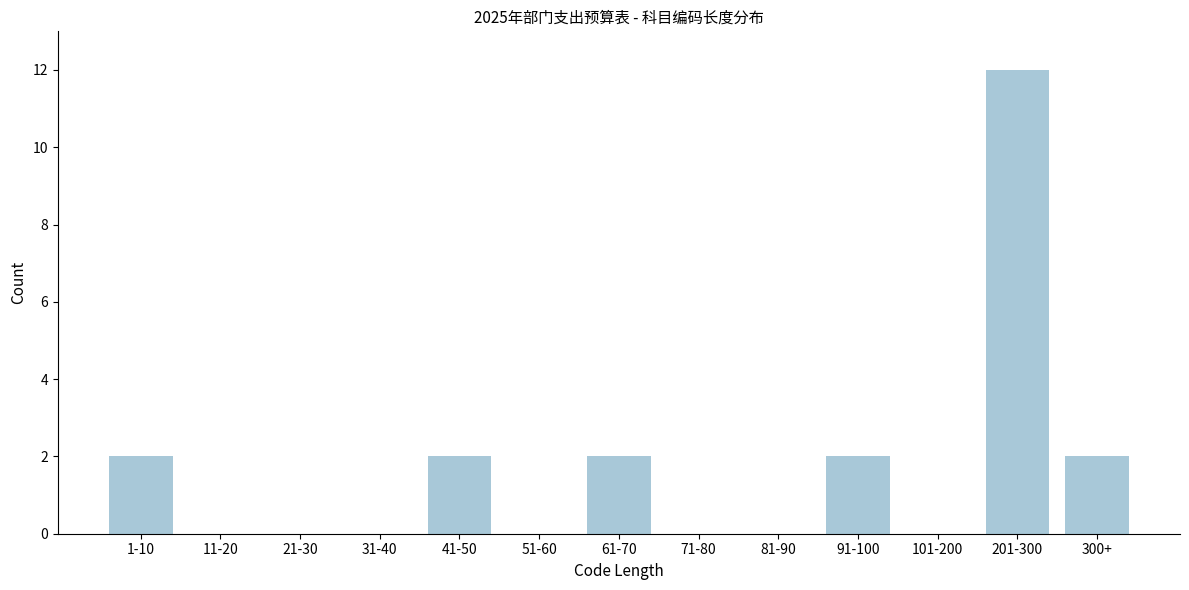

Reading right to left, transcribe all the data shown in this chart.

300+=2	201-300=12	101-200=0	91-100=2	81-90=0	71-80=0	61-70=2	51-60=0	41-50=2	31-40=0	21-30=0	11-20=0	1-10=2